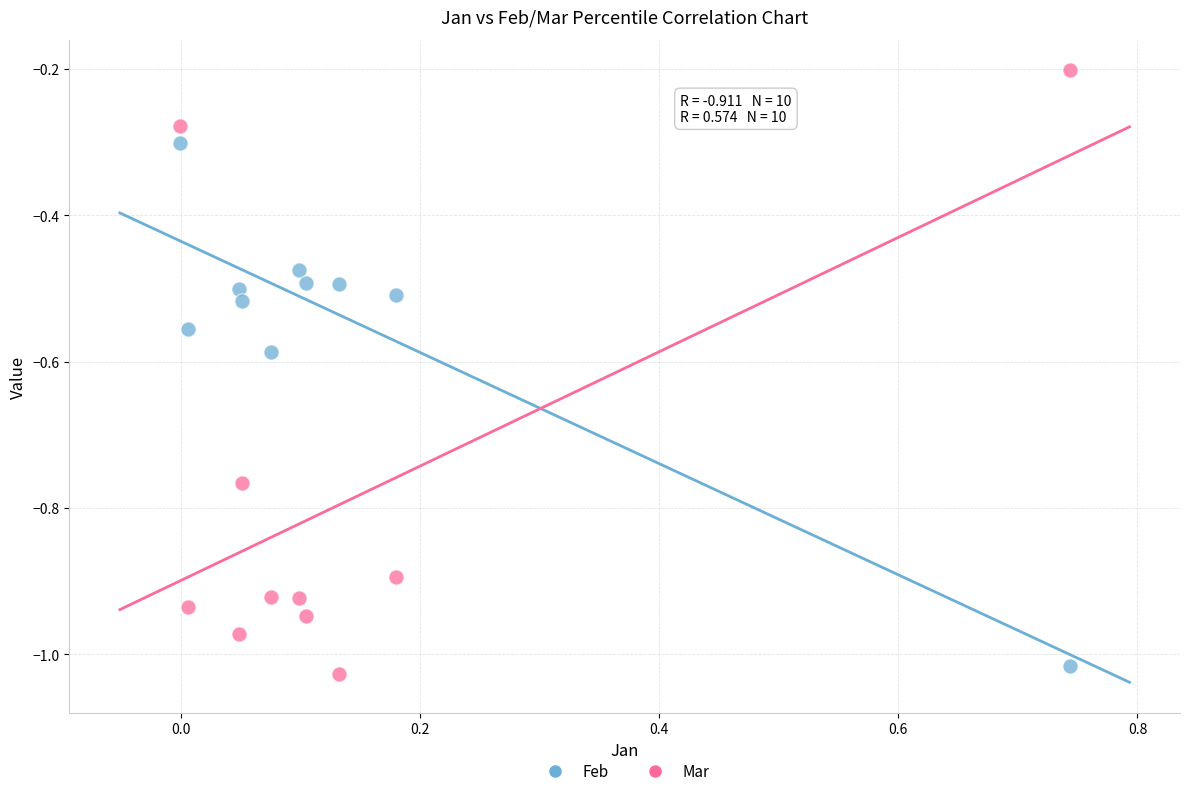

What is the X range (max minus min) for the scatter plot?

0.7